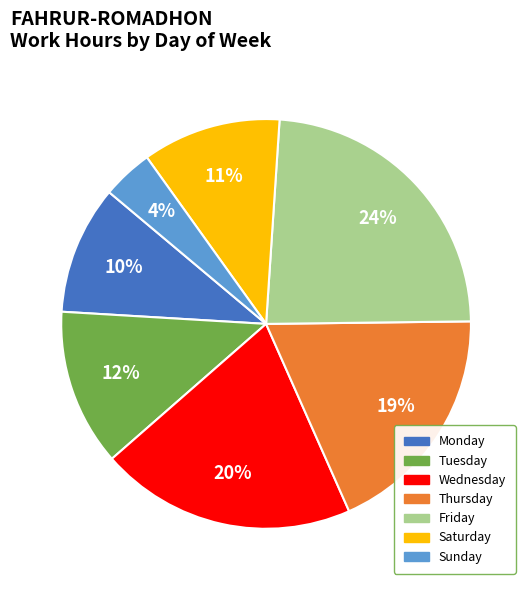

To the nearest percent, what is the average slice percentage?

14%